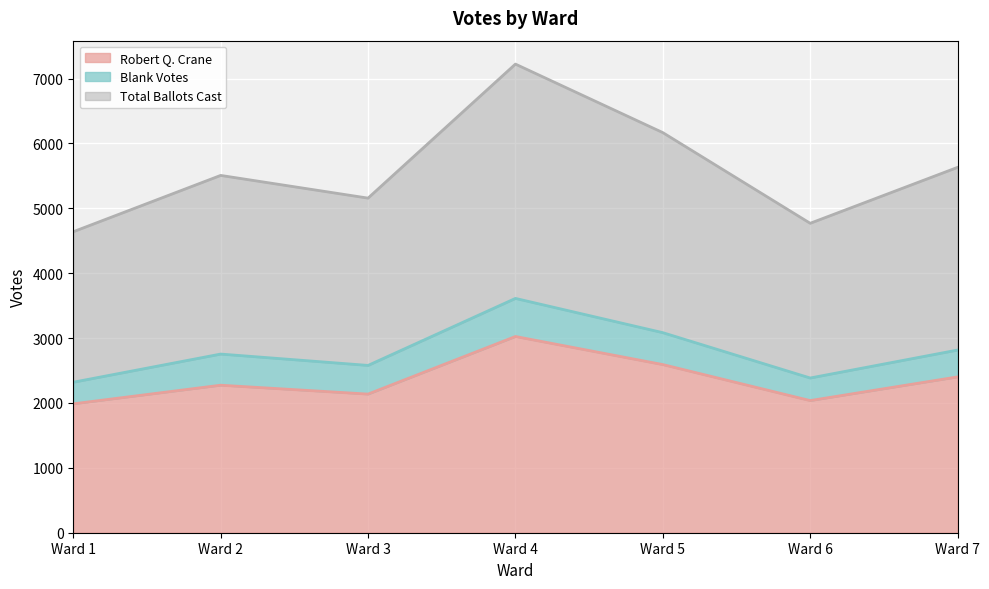

What is the difference between the Total Ballots Cast values at Ward 5 and Ward 1?

764